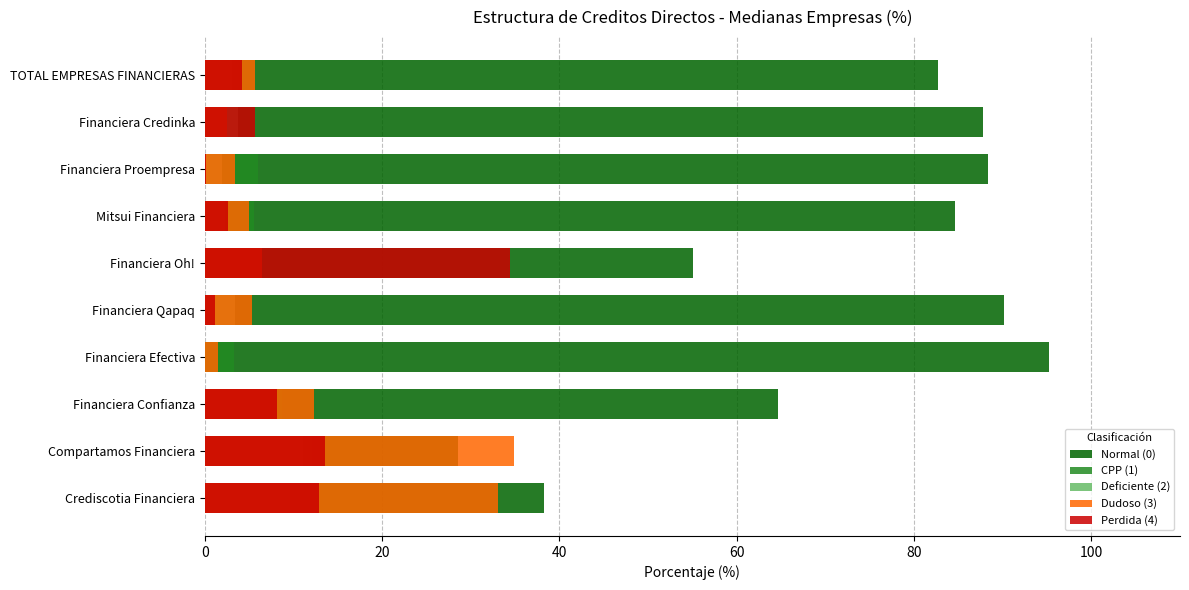

What is the lowest value of the Normal (0) series?

28.6